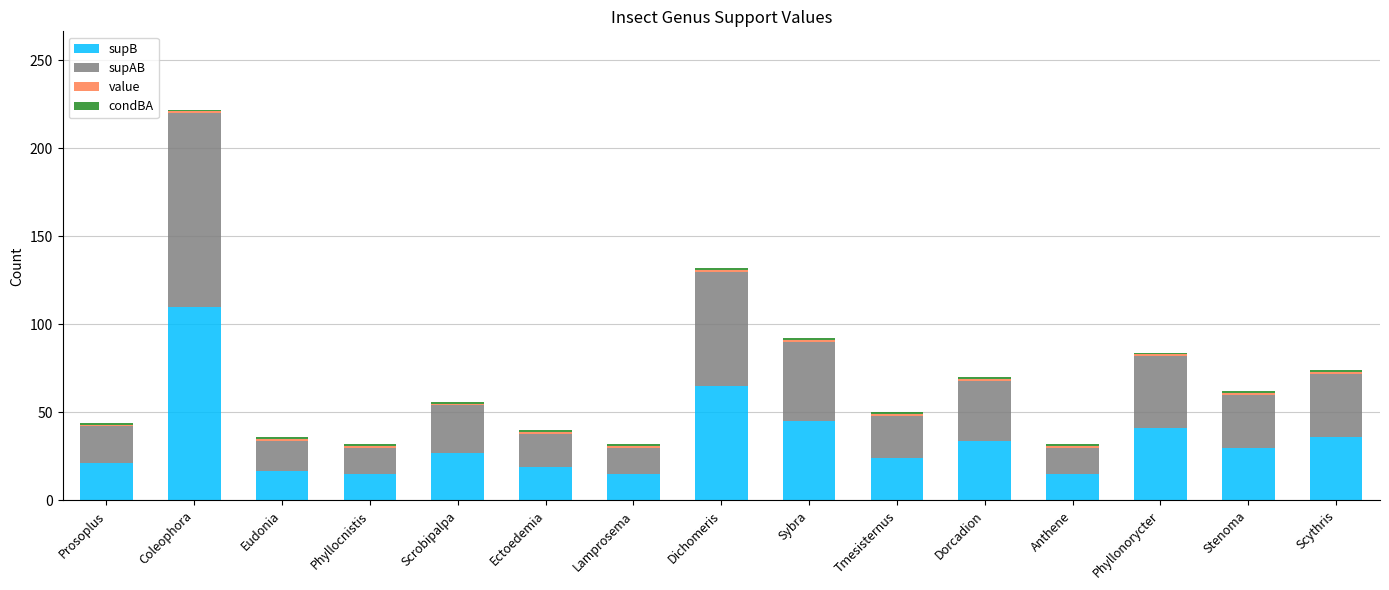

At which label is supB closest to 62?

Dichomeris